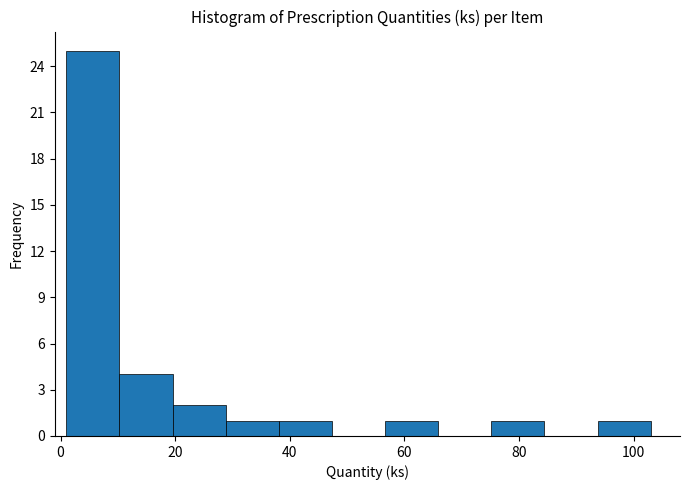

How tall is the bar that spans 28 to 38 on the x-axis? Neither the bar edges nor the heights are printed on the chart, so give them approximately, as read against the axes.

1